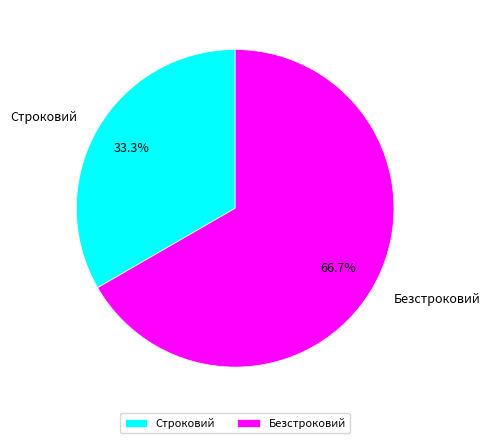

Is there a majority slice in this chart?

Yes